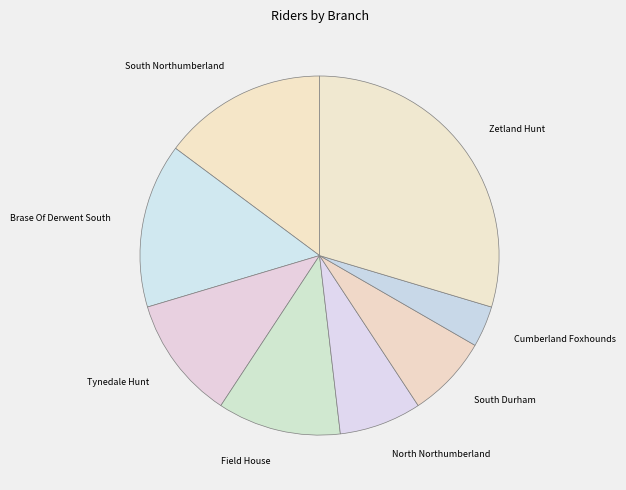

Which has a higher value, Brase Of Derwent South or Cumberland Foxhounds?

Brase Of Derwent South